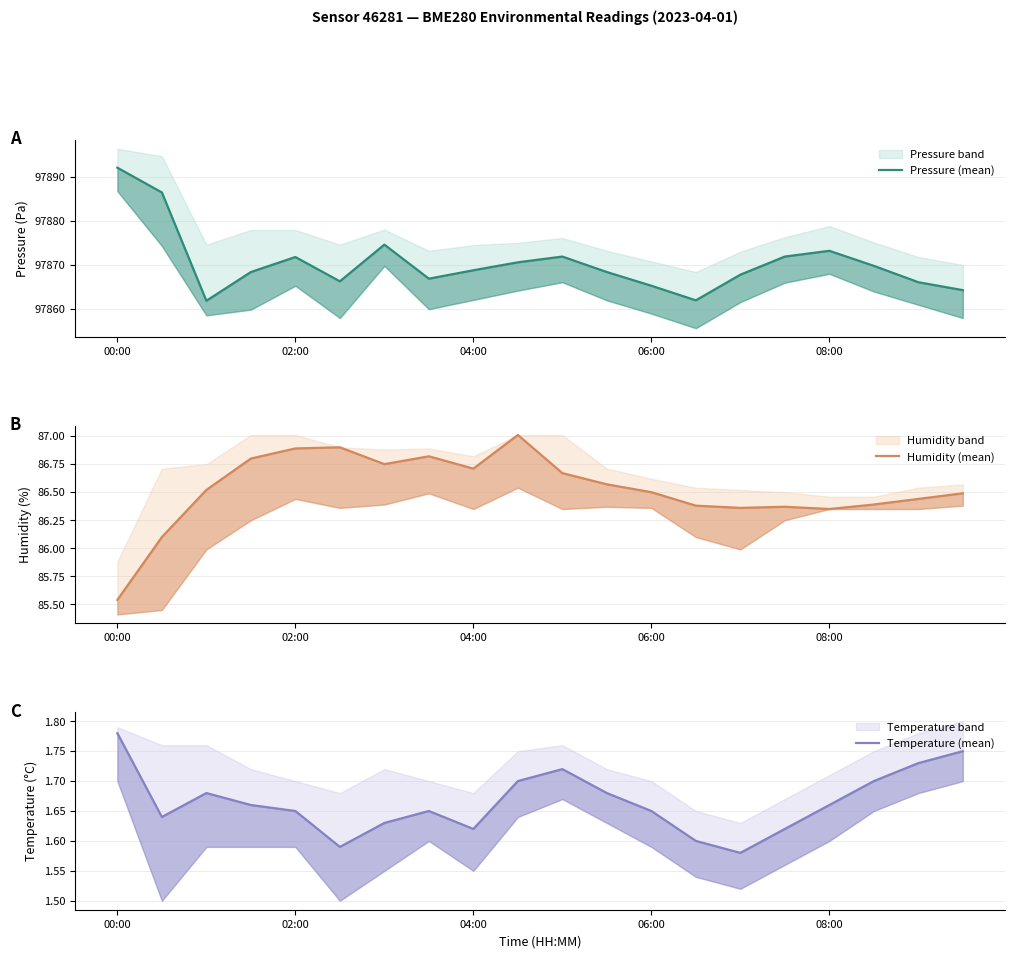

What is the greatest value displayed?

97892.0